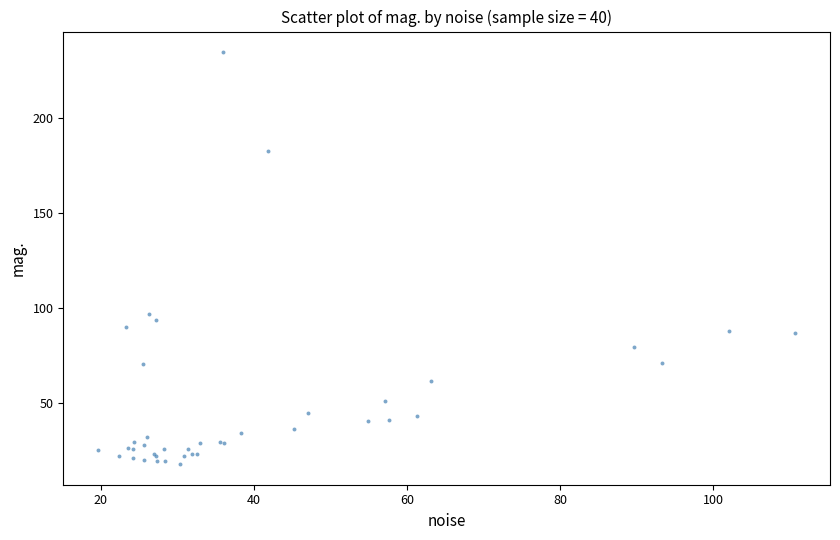

What Y value in the scatter plot is closest to 126?

96.6